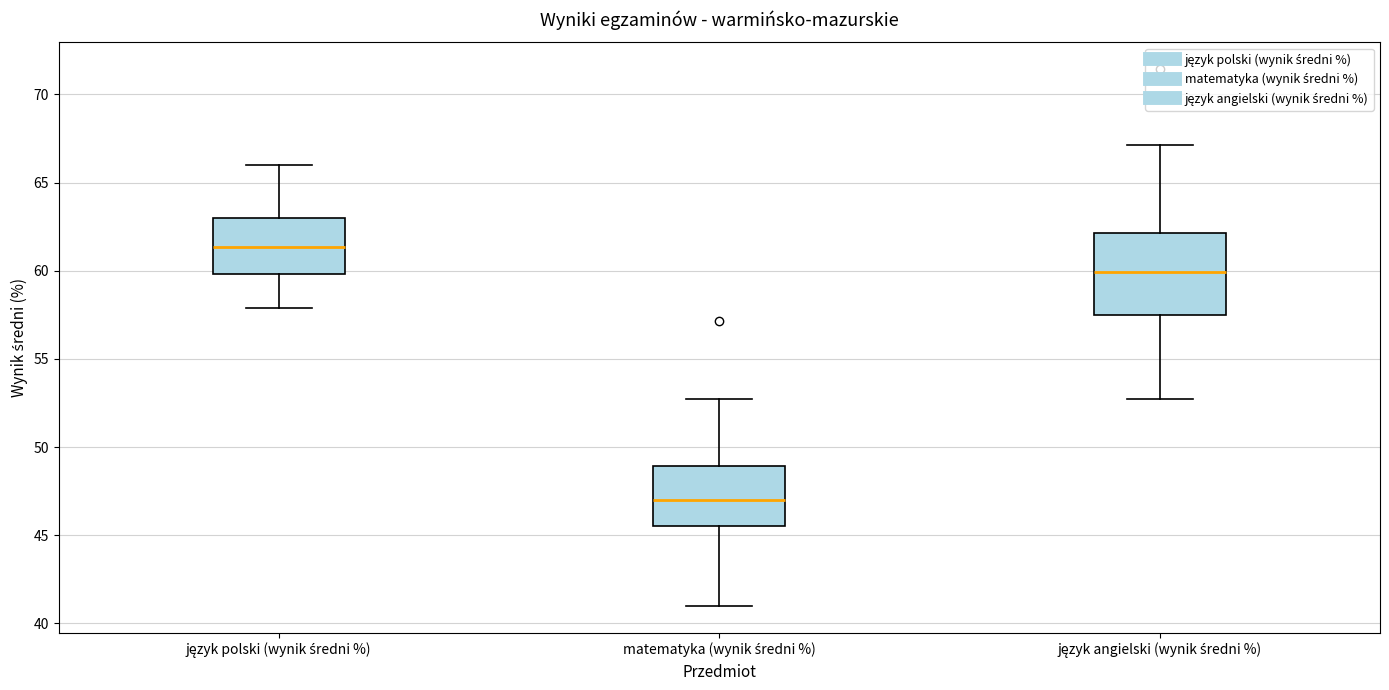

Reading left to right, read every box against the y-axis: the position of its median line, the range the box covers, and the ends of its whiskers. The values are not printed on the chart, so give them approximately, as read against the axis.

język polski (wynik średni %): median 61.5, box 60.0 to 63.0, whiskers 58.0 to 66.0
matematyka (wynik średni %): median 47.0, box 45.5 to 49.0, whiskers 41.0 to 52.5
język angielski (wynik średni %): median 60.0, box 57.5 to 62.0, whiskers 52.5 to 67.0